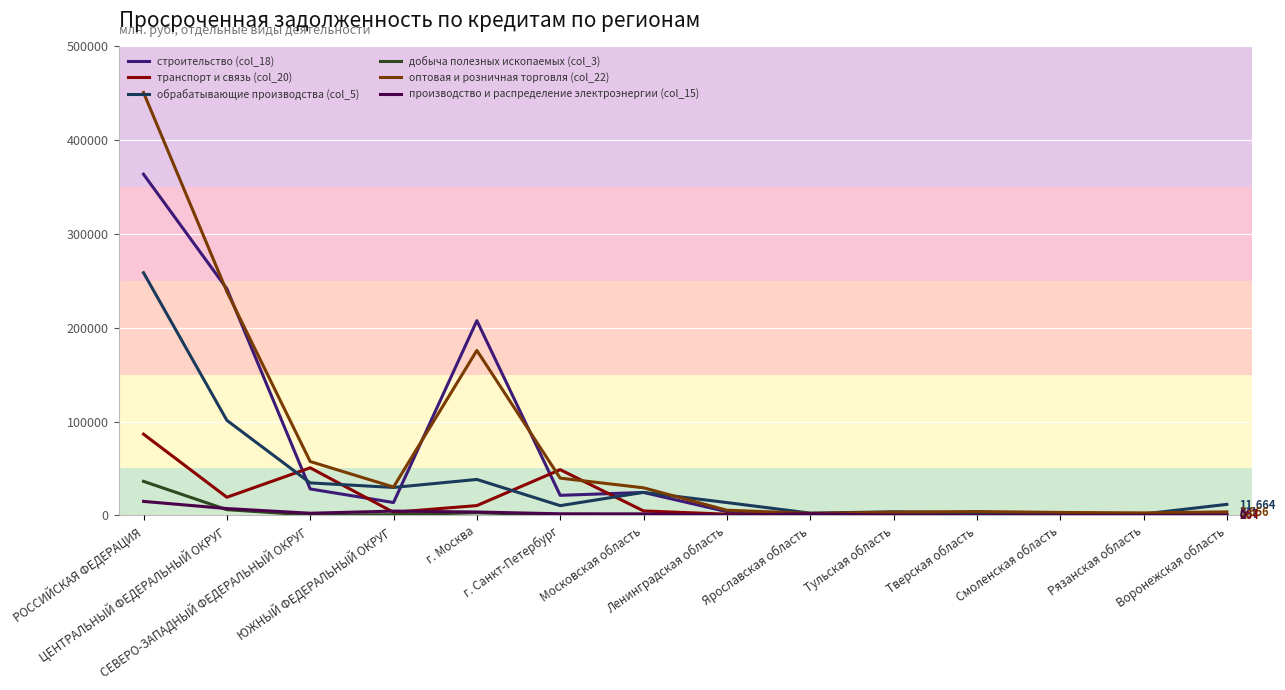

The добыча полезных ископаемых (col_3) series shows 191 at СЕВЕРО-ЗАПАДНЫЙ ФЕДЕРАЛЬНЫЙ ОКРУГ. True or false?

True